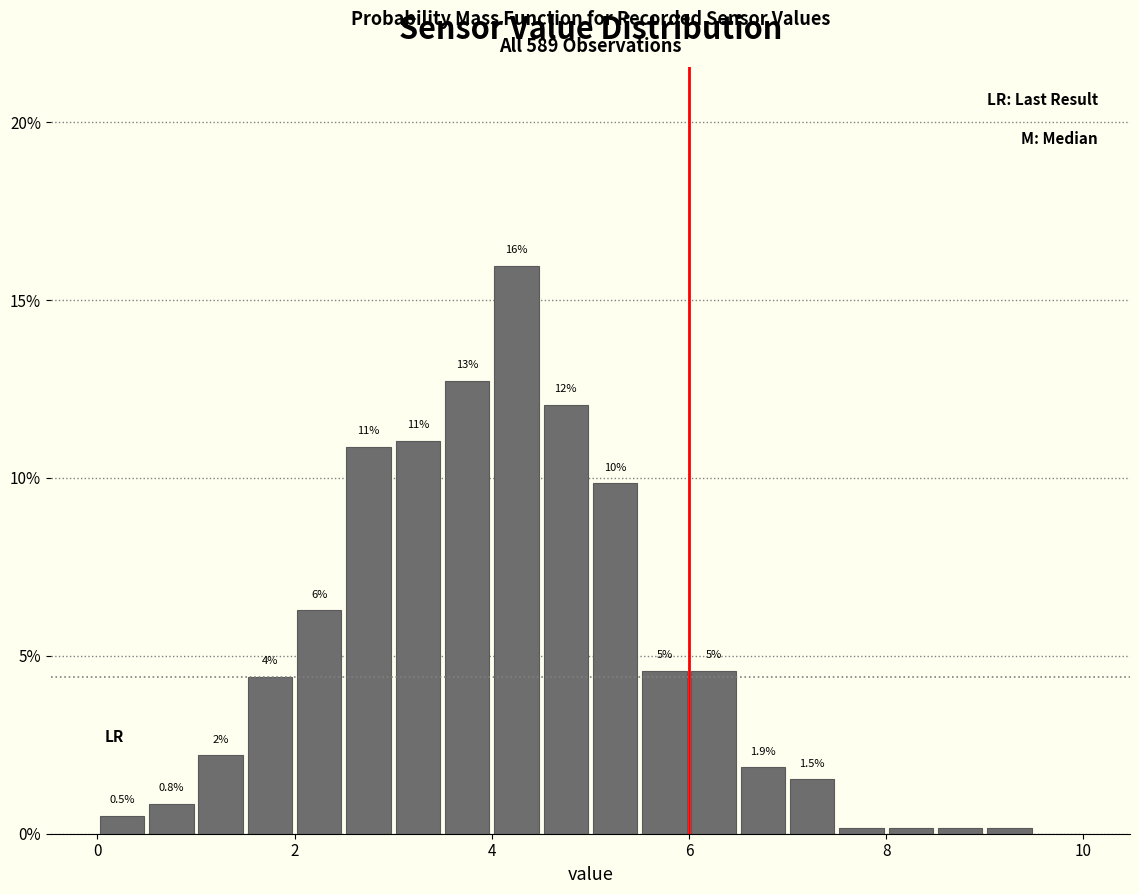

Around what value on the x-axis is the tallest bar? Give the approximate position of its centre, as read against the axis.

4.2